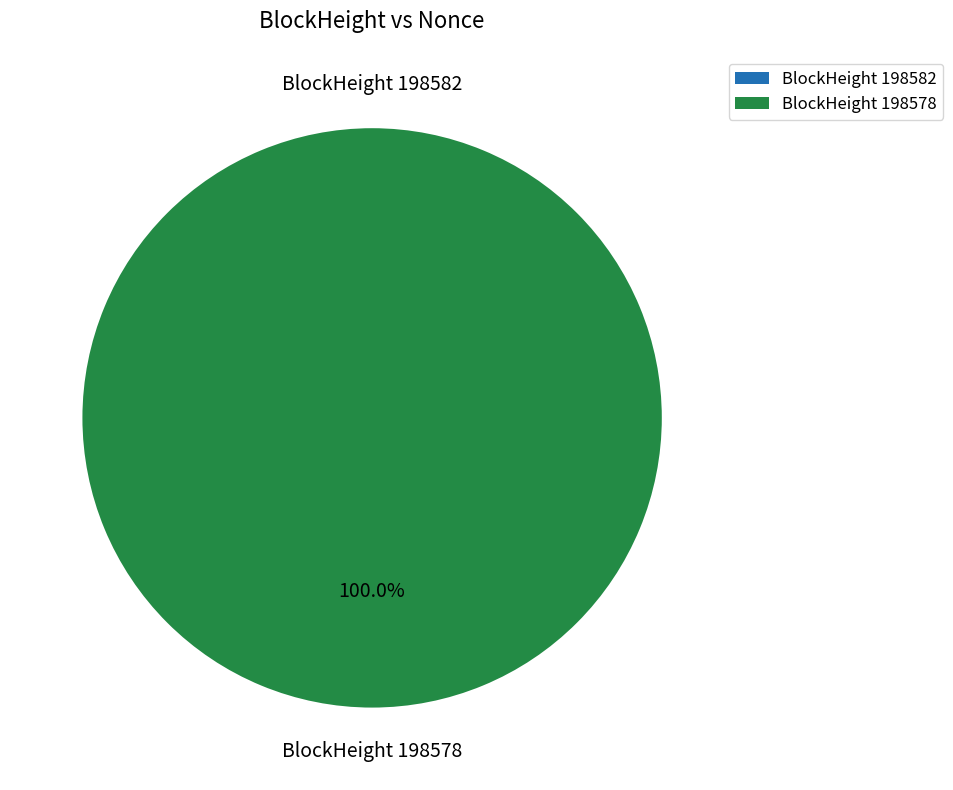

Is 198582 the majority of the pie?

No